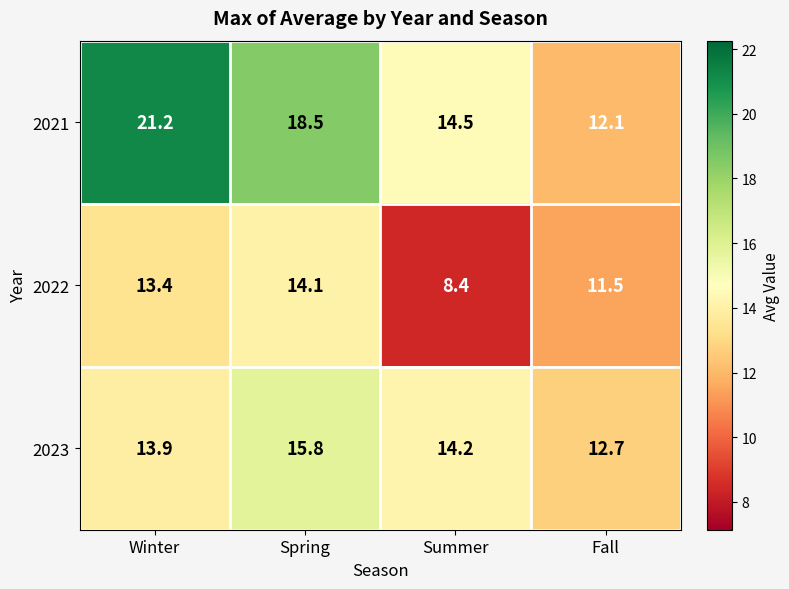

Between Spring and Fall, which series saw the biggest shift?

2021